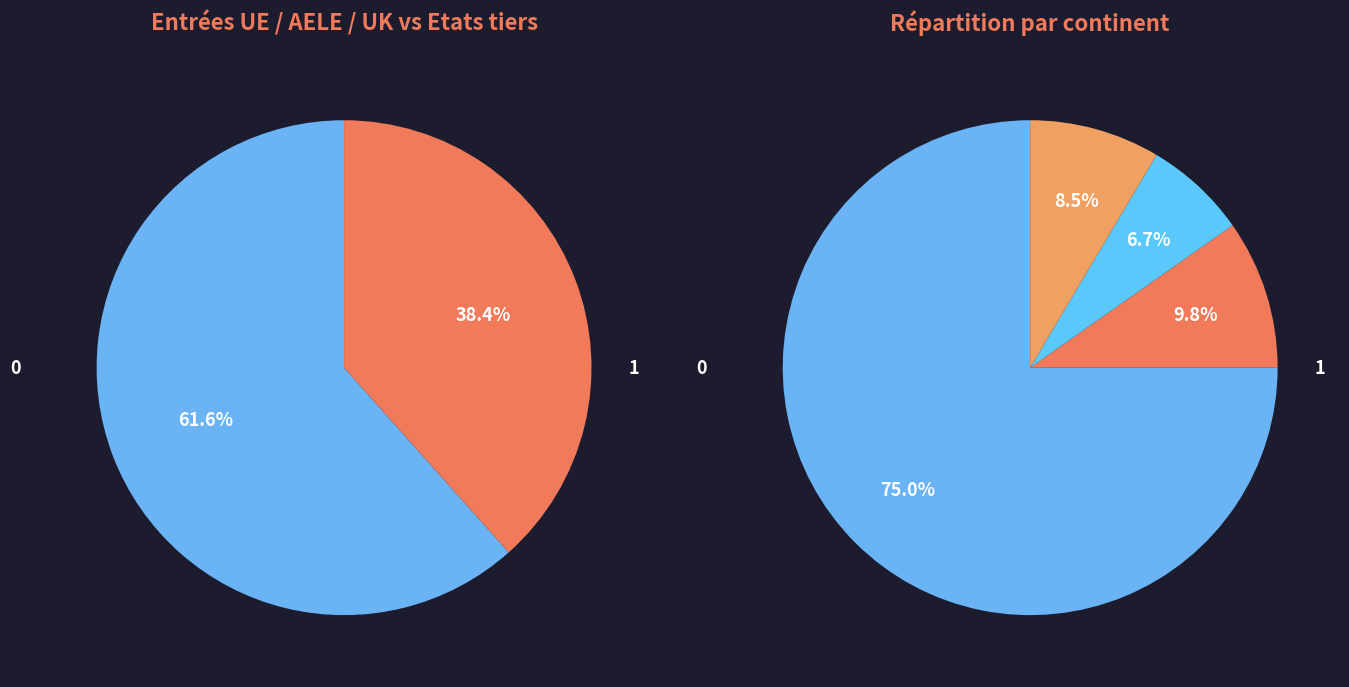

Is it true that Afrique is 23% of the pie?

False